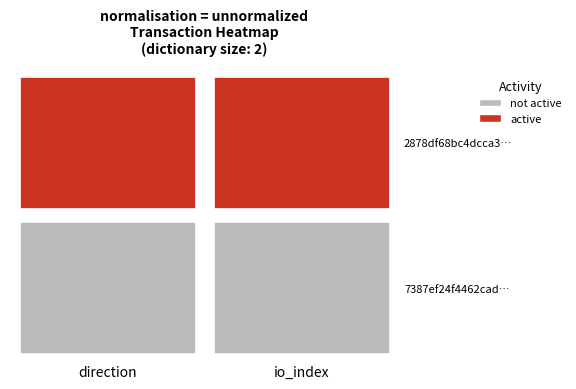

Which series has the largest range (max minus min)?

7387ef24f4462cad691c4e7ed0c0204d09c083e